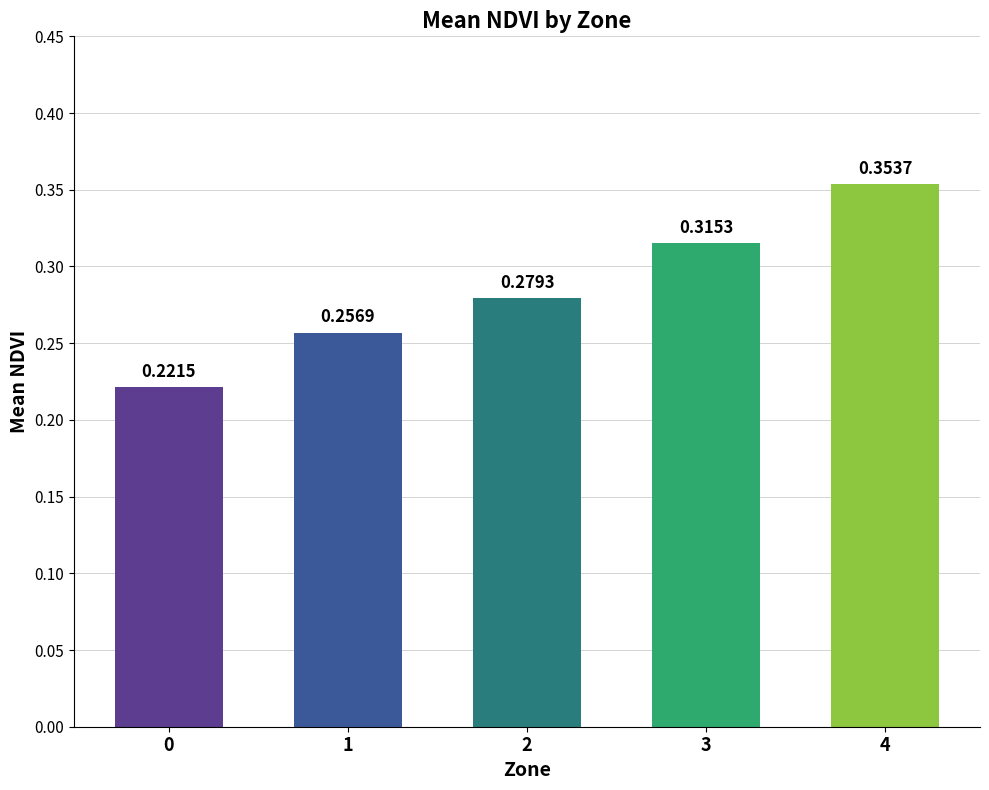

What is the sum of the values at 3 and 2?

0.6